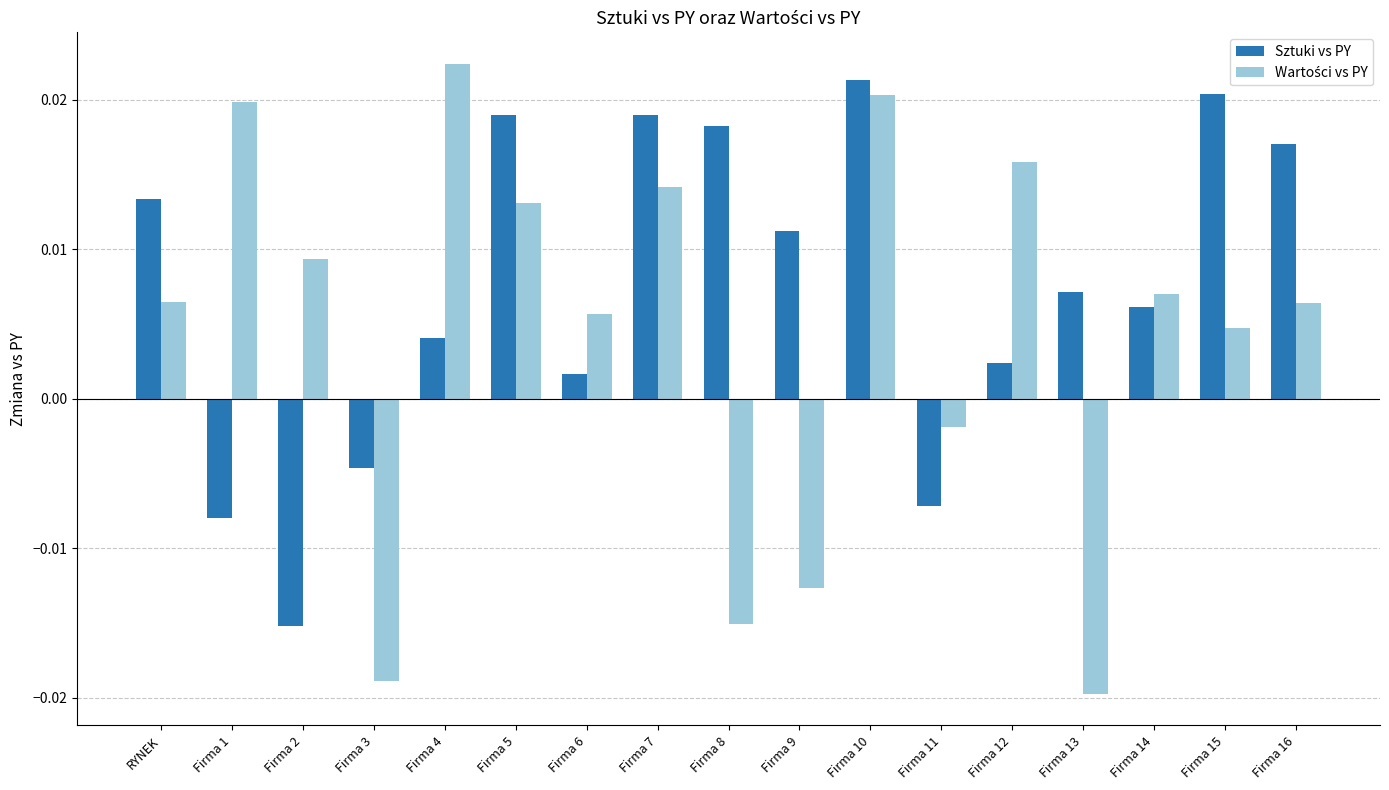

How many series are shown in this chart?

2